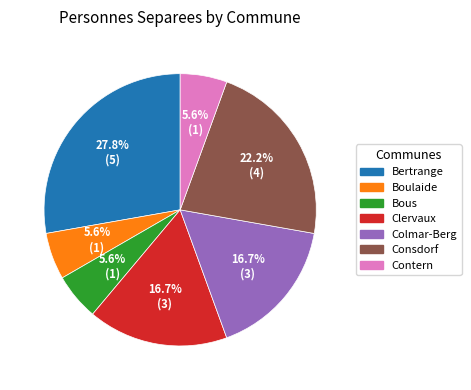

Is the sum of Consdorf and Bous greater than half?

No